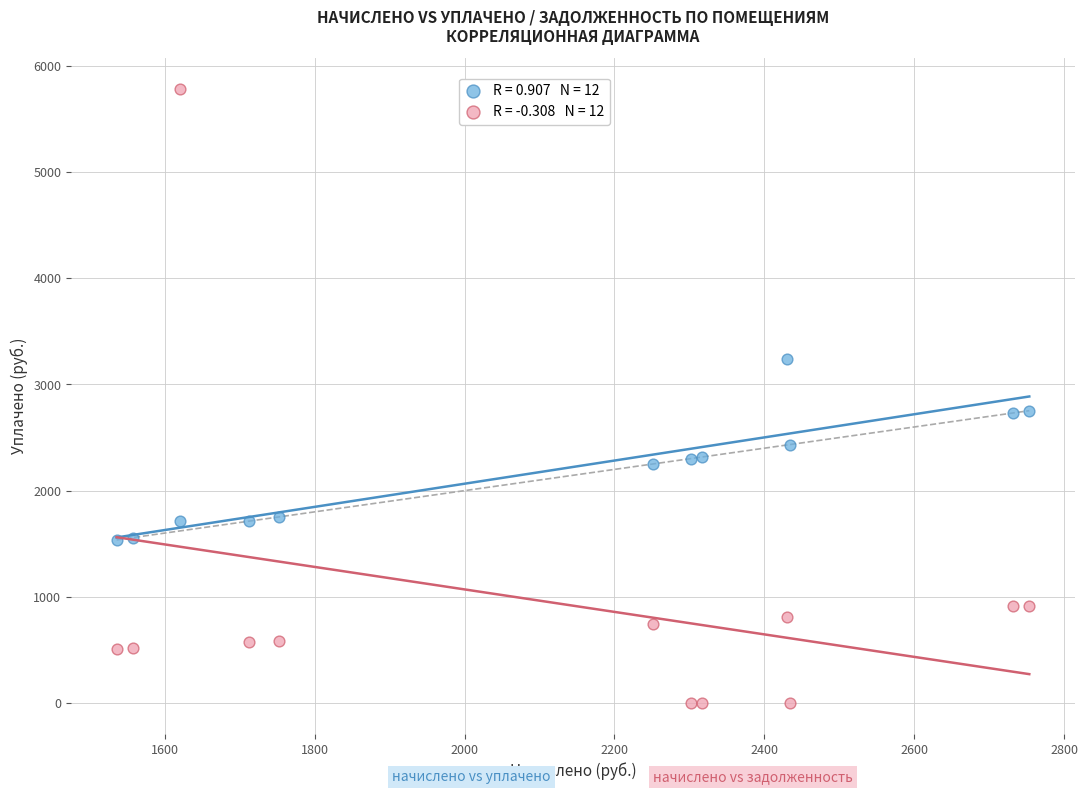

Across all data points, what is the range of X values (max minus min)?

1217.1